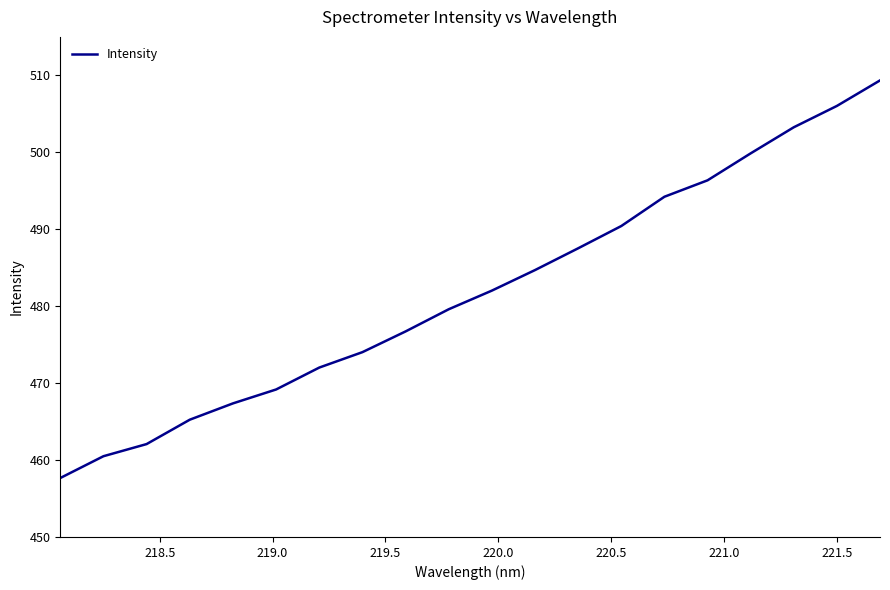

Reading left to right, transcribe all the data shown in this chart.

457.7	460.5	462.1	465.2	467.4	469.2	472.0	474.0	476.7	479.6	482.0	484.7	487.5	490.4	494.2	496.4	499.9	503.3	506.0	509.3